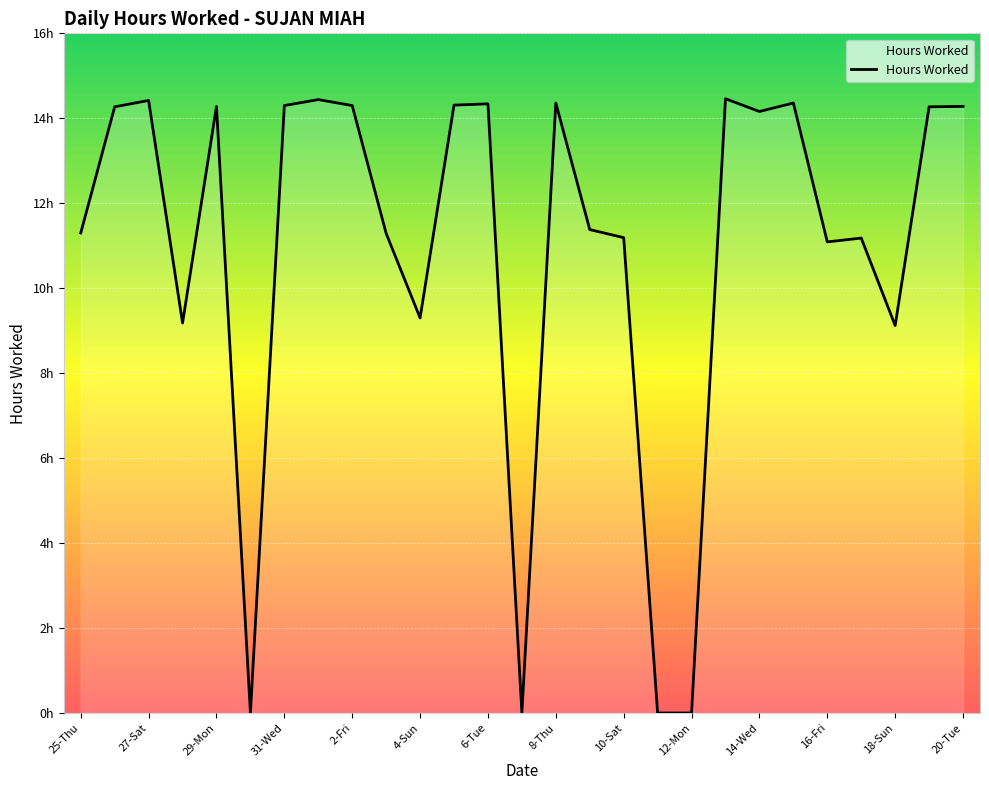

What is the label of the 1st point from the left?

25-Thu